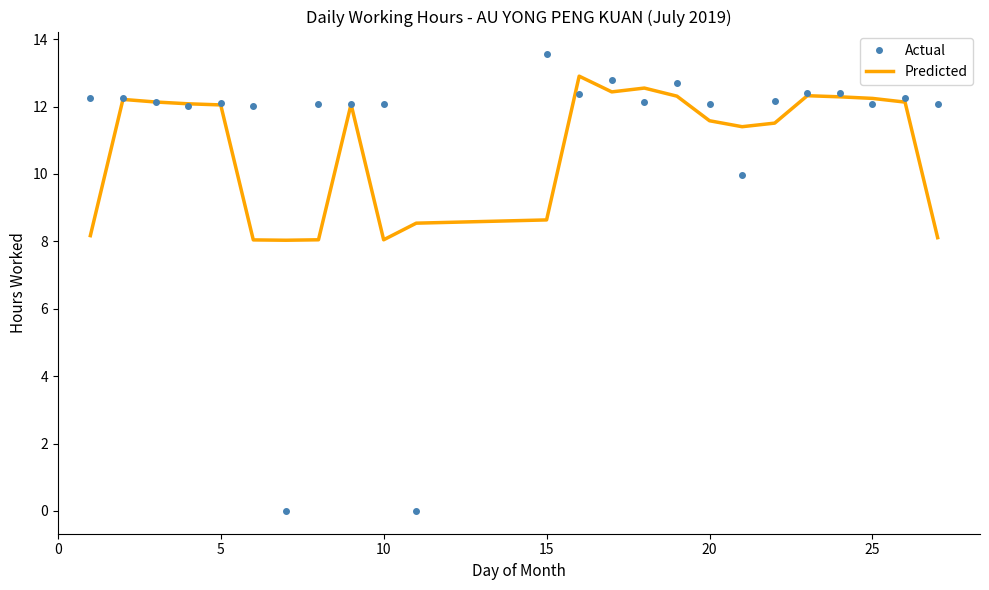

What is the maximum value for Predicted?

12.9